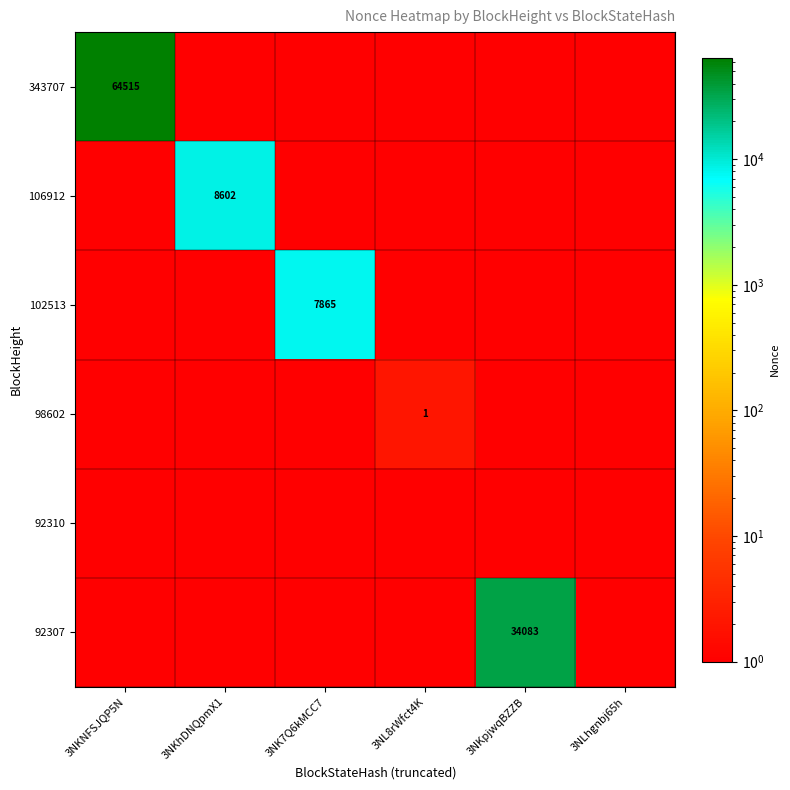

Is it true that 102513 equals 13006 at 3NK7Q6kMCC7?

False